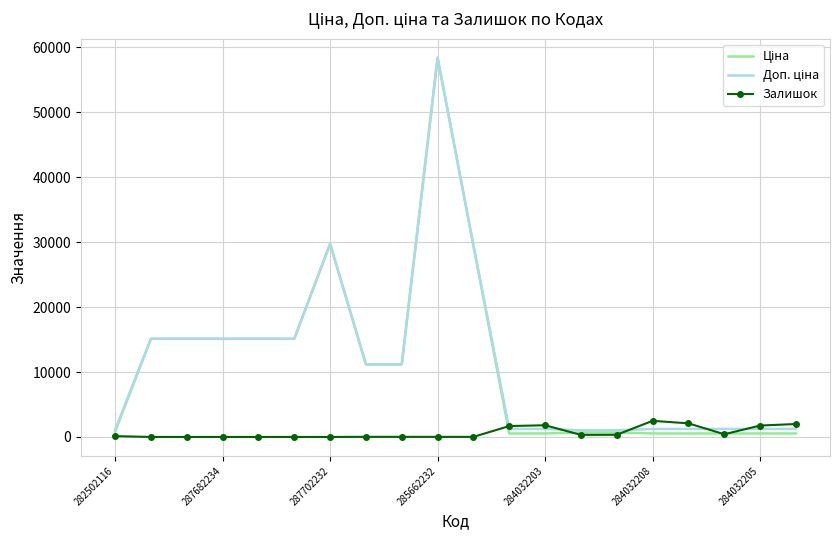

What is the highest value of the Залишок series?

2483.0